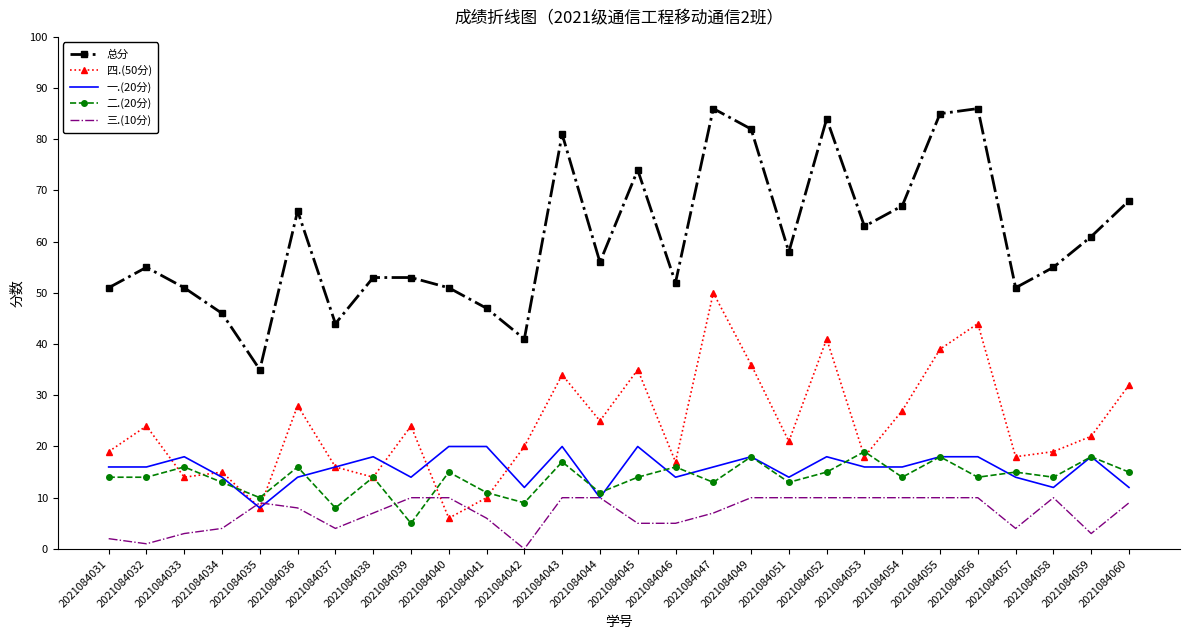

Count the number of categories in the chart.

28